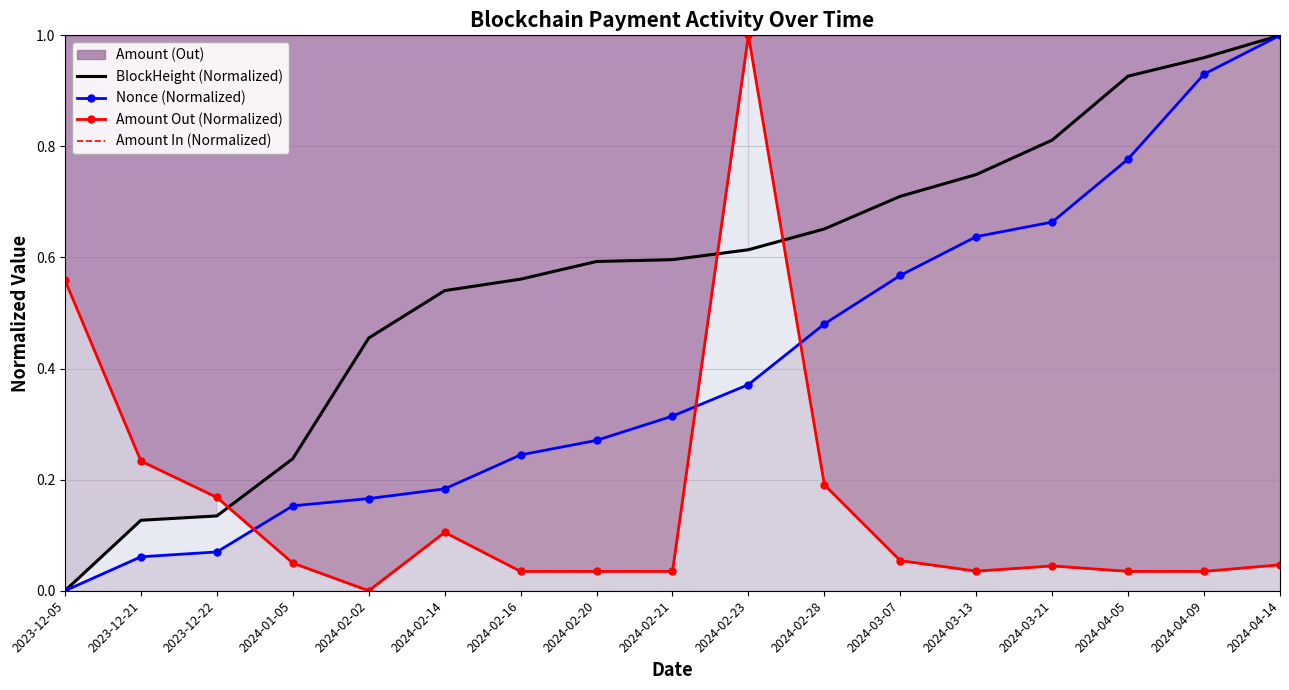

How many intersections are there between Nonce (Normalized) and Amount Out (Normalized)?

3